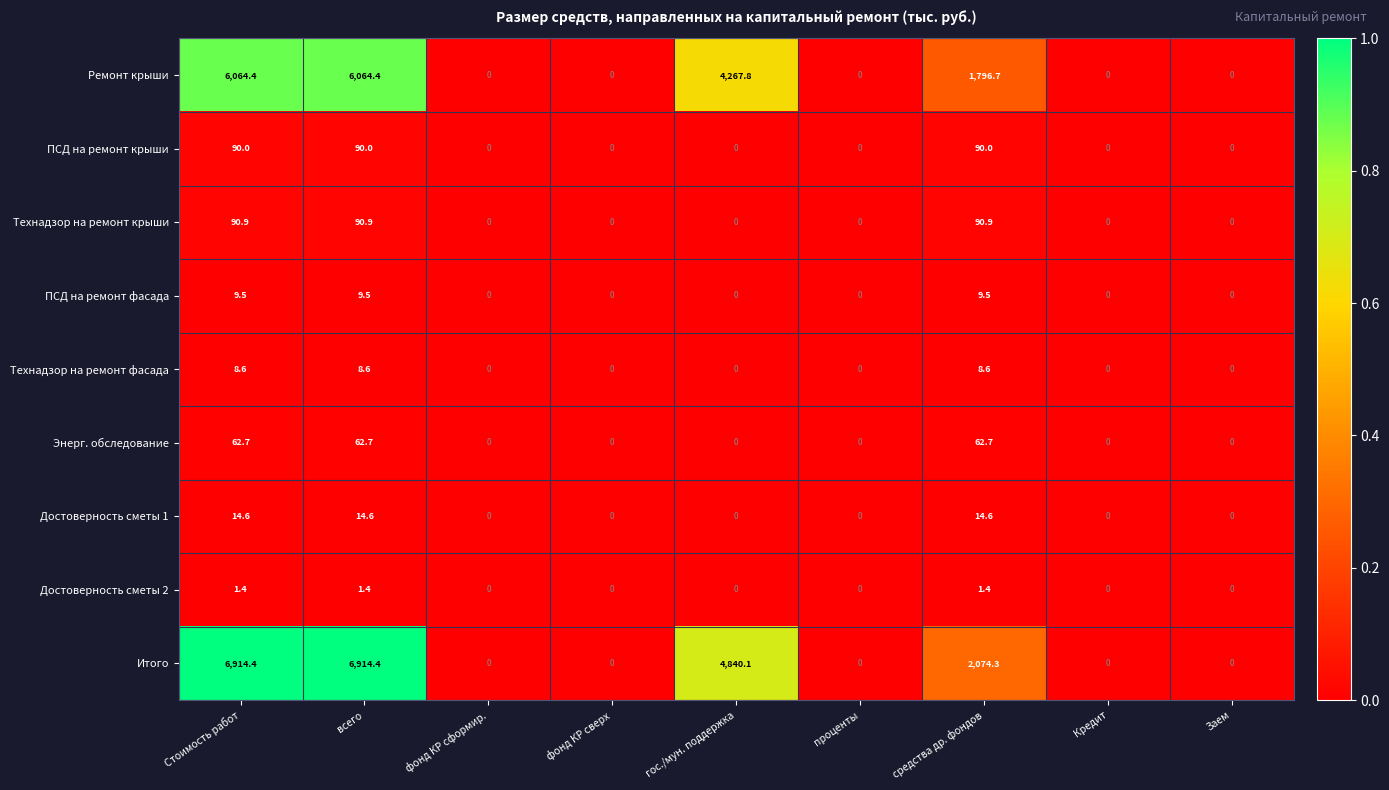

What is the highest value of the Ремонт крыши series?

6064.4